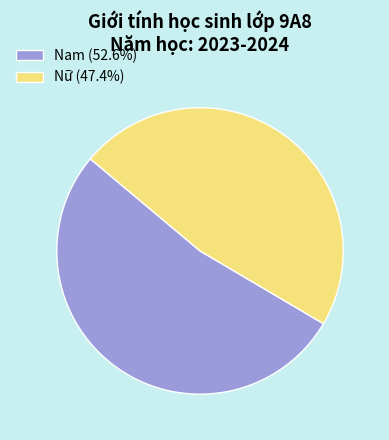

Do Nam and Nữ together represent more than half of the pie?

Yes